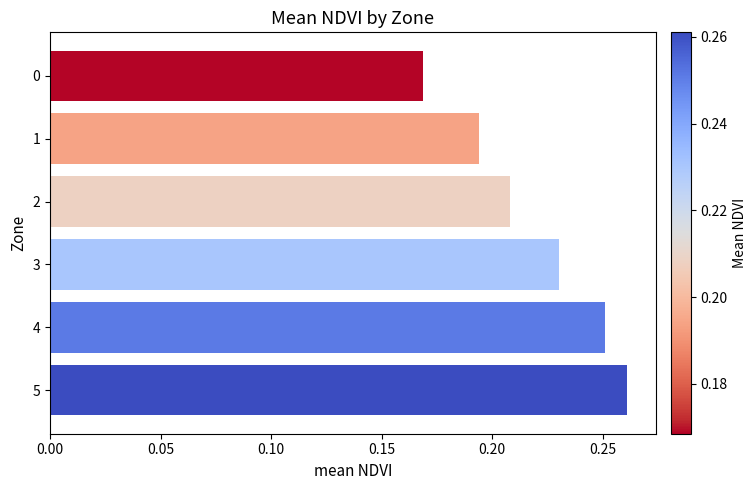

What is the difference between the maximum and minimum values?

0.1